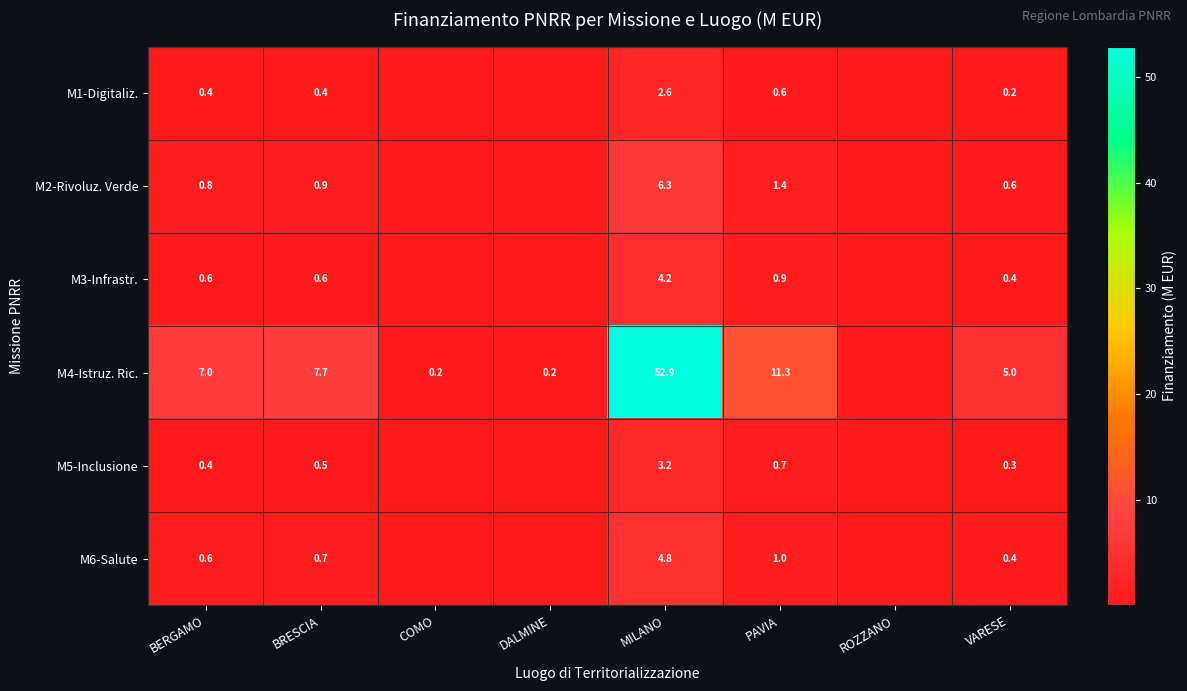

Which has a higher value, DALMINE or COMO?

DALMINE